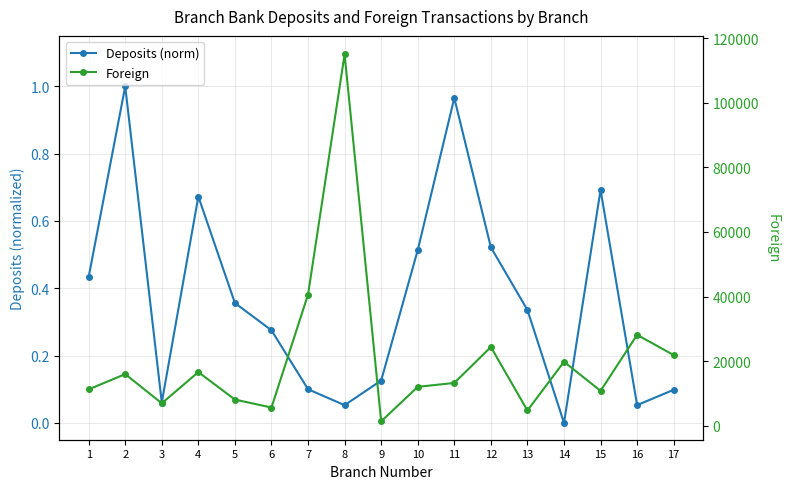

What is the value of the Deposits (norm) point at the 17th from the left?

0.1